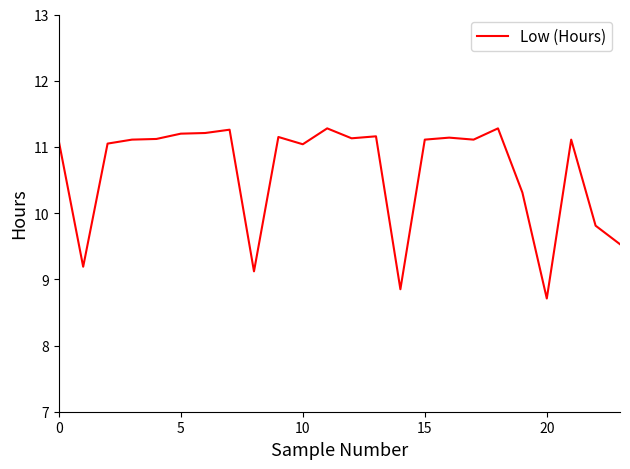

What is the smallest value displayed?

8.7